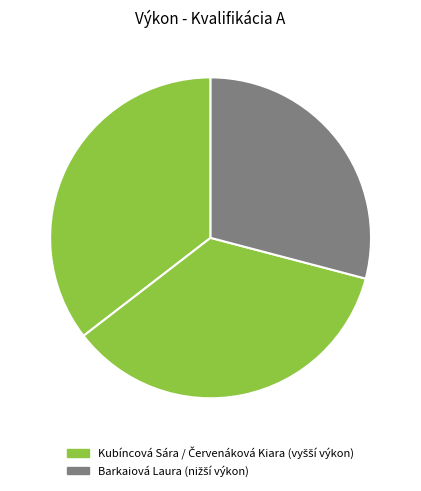

Count the number of slices in the pie.

3